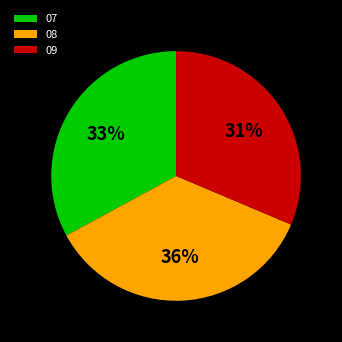

Count the number of slices in the pie.

3